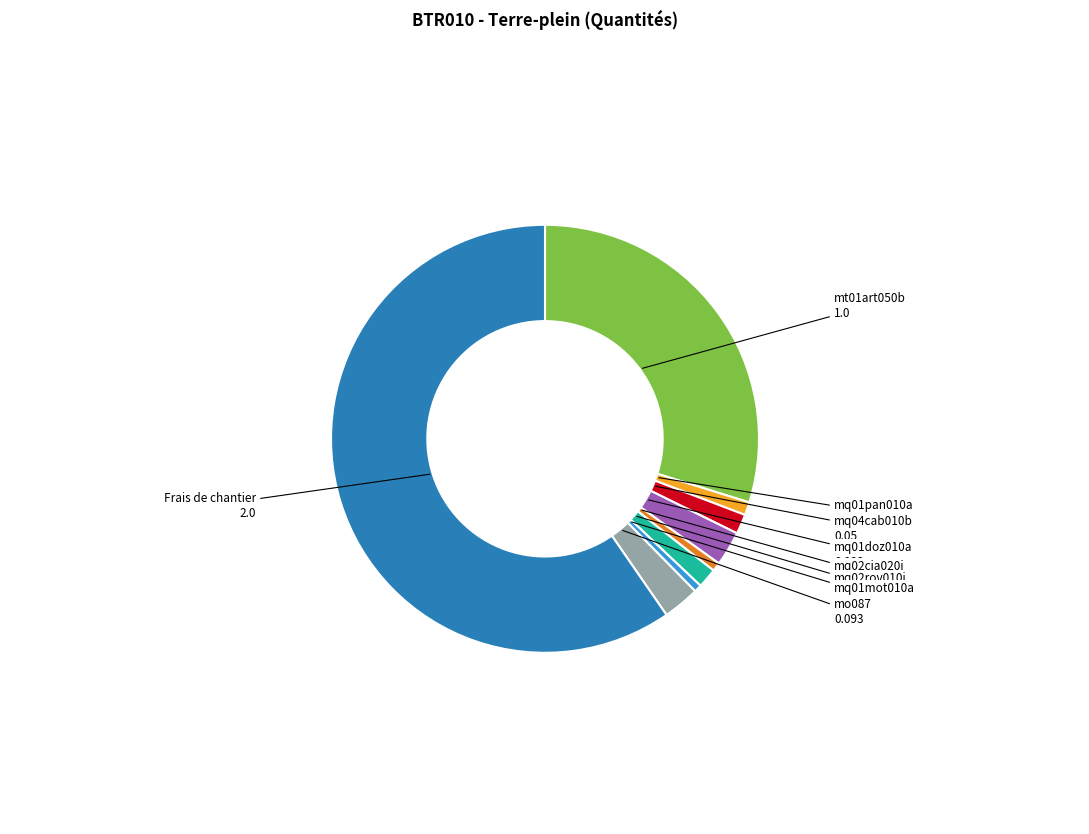

Is there any slice that represents more than half of the pie?

Yes